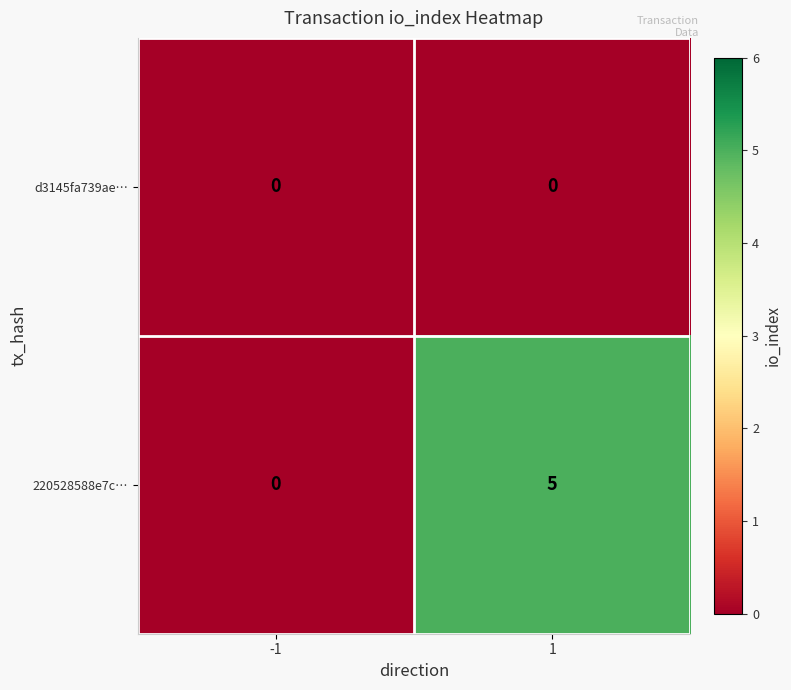

Which series has the largest total across all categories?

220528588e7c…